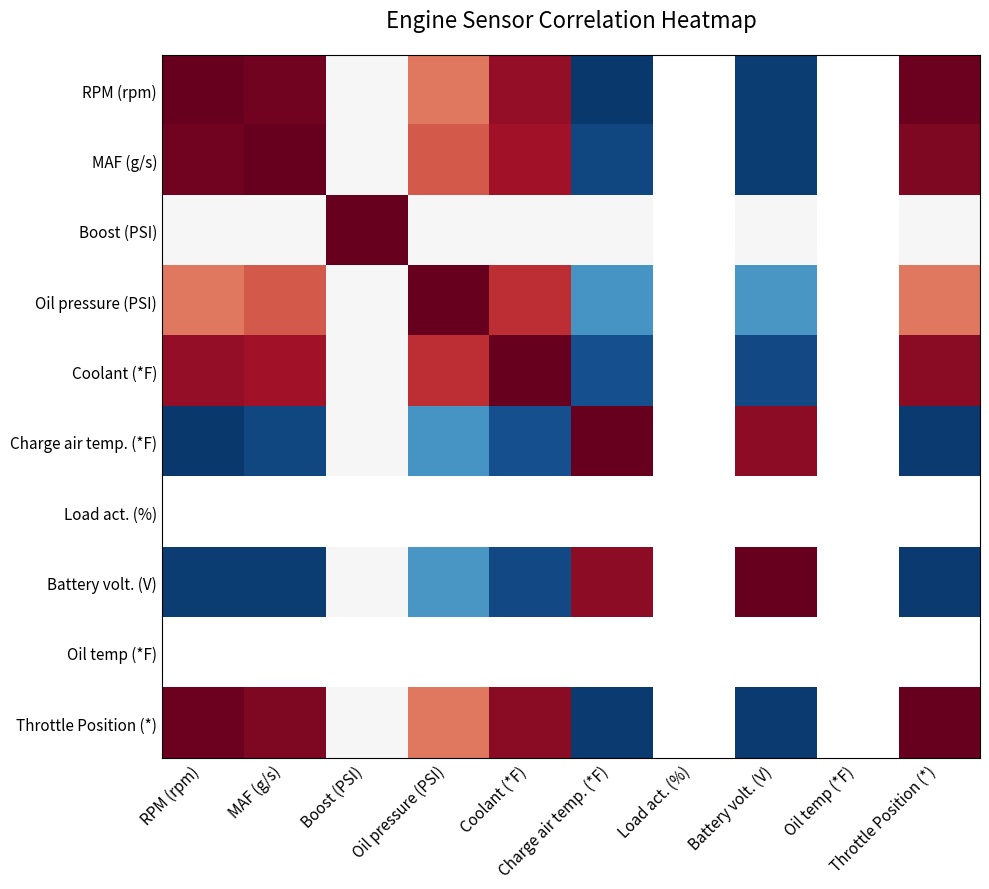

Between Charge air temp. (*F) and Load act. (%), which is larger?

Load act. (%)